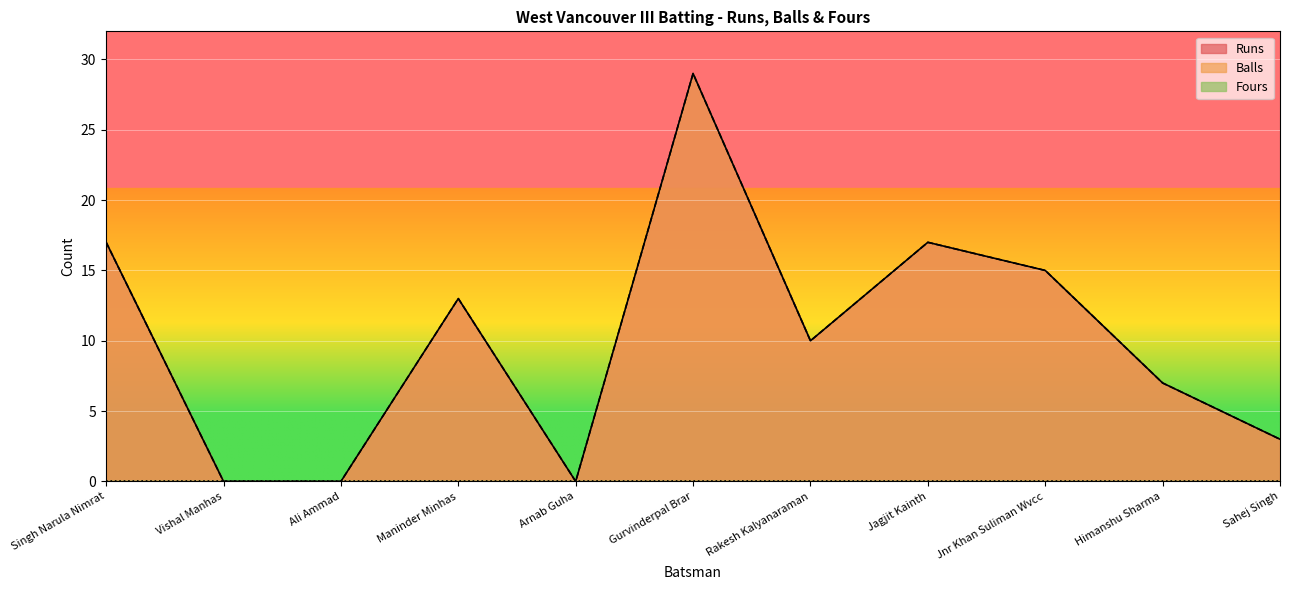

Where is the first local maximum for Balls?

Maninder Minhas